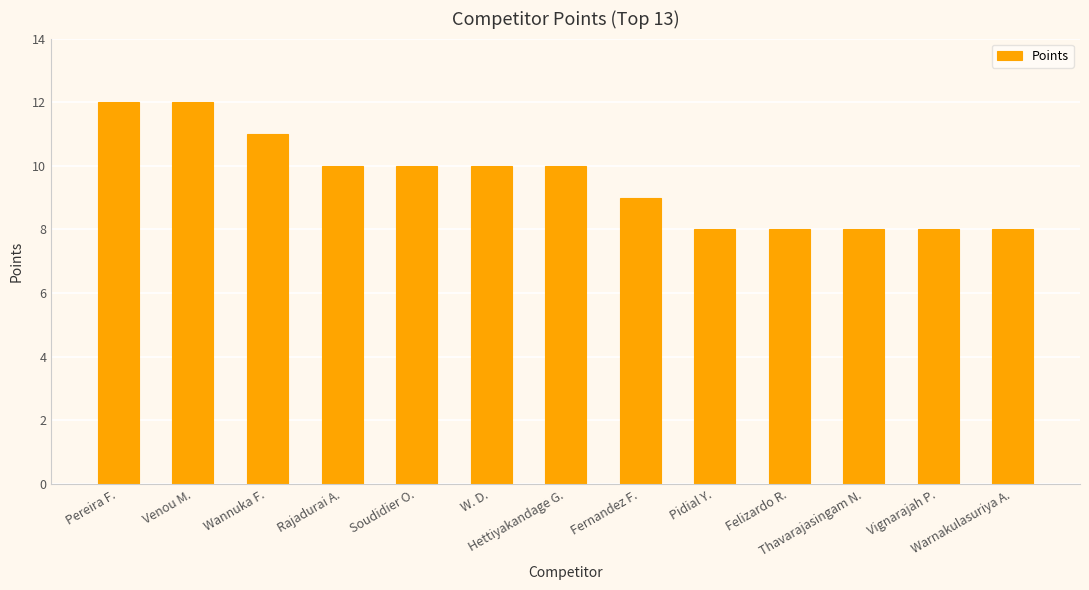

Is it true that the value at Vignarajah P. is 4?

False